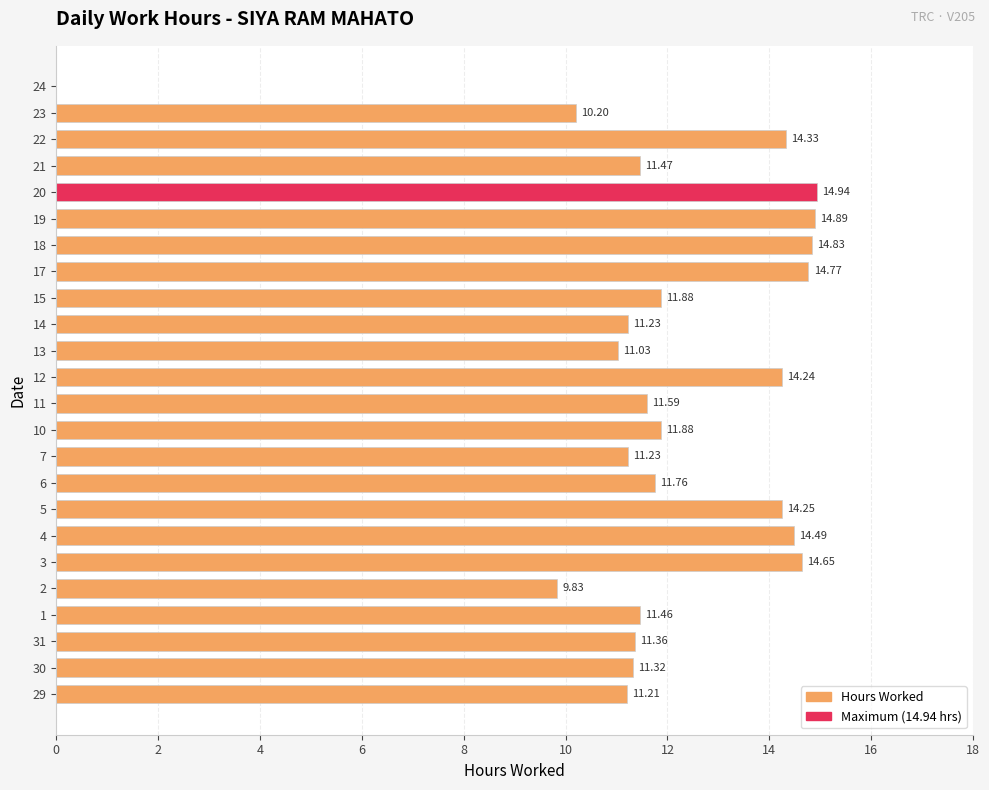

What is the approximate value at 6?

11.8